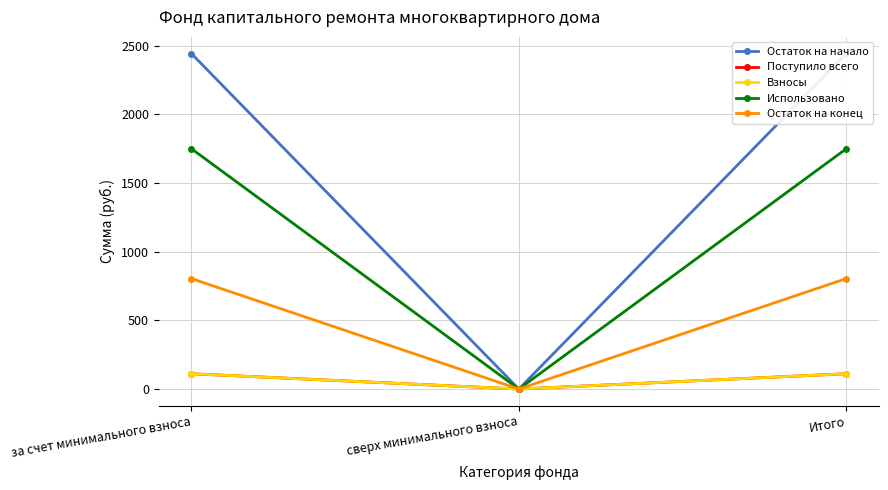

Where does the Взносы series first go above 111?

за счет минимального взноса